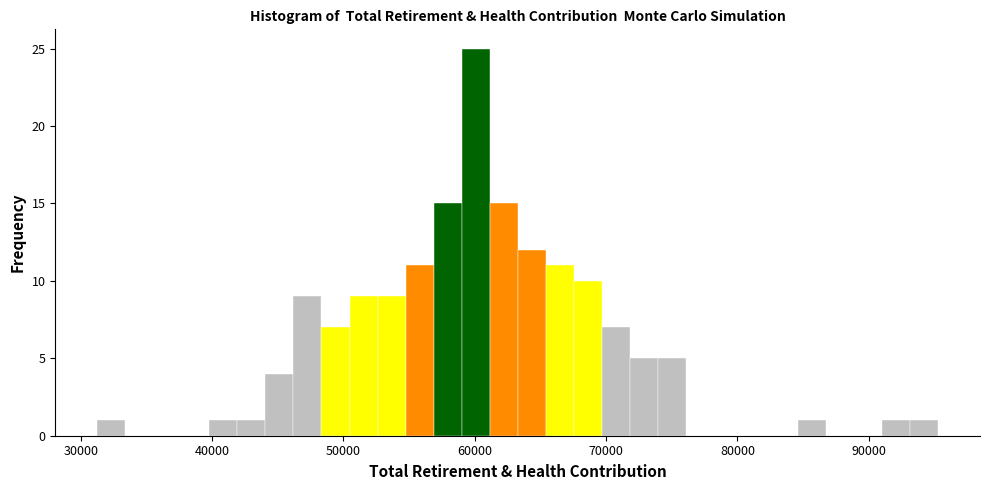

Read against the x-axis, roughly where is the centre of the tallest bar?

60000